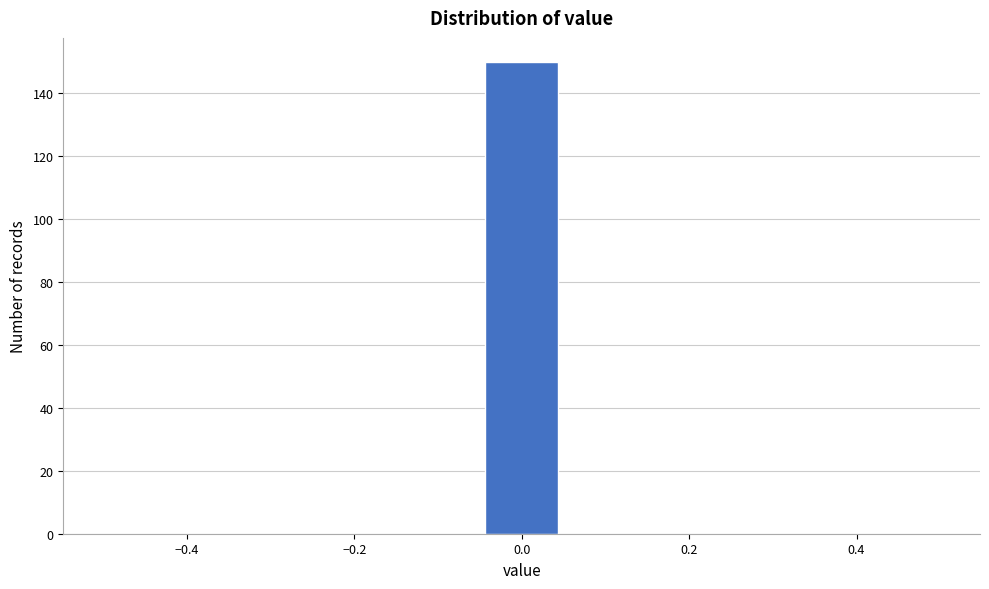

What is the height of the bar covering -0.04 to 0.04 on the x-axis? Neither the bar edges nor the heights are printed on the chart, so give them approximately, as read against the axes.

150